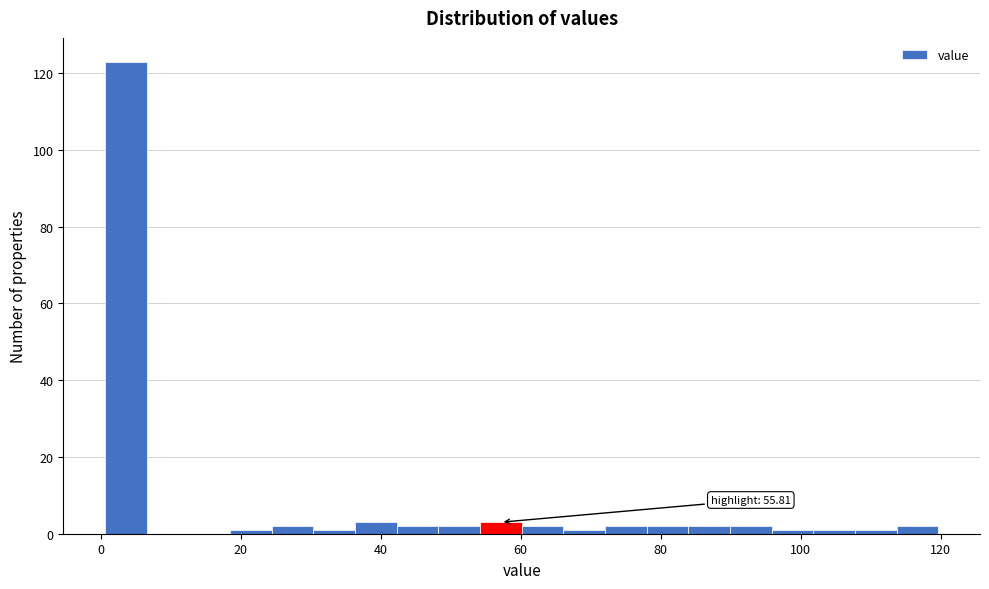

Around what value on the x-axis is the tallest bar? Give the approximate position of its centre, as read against the axis.

4